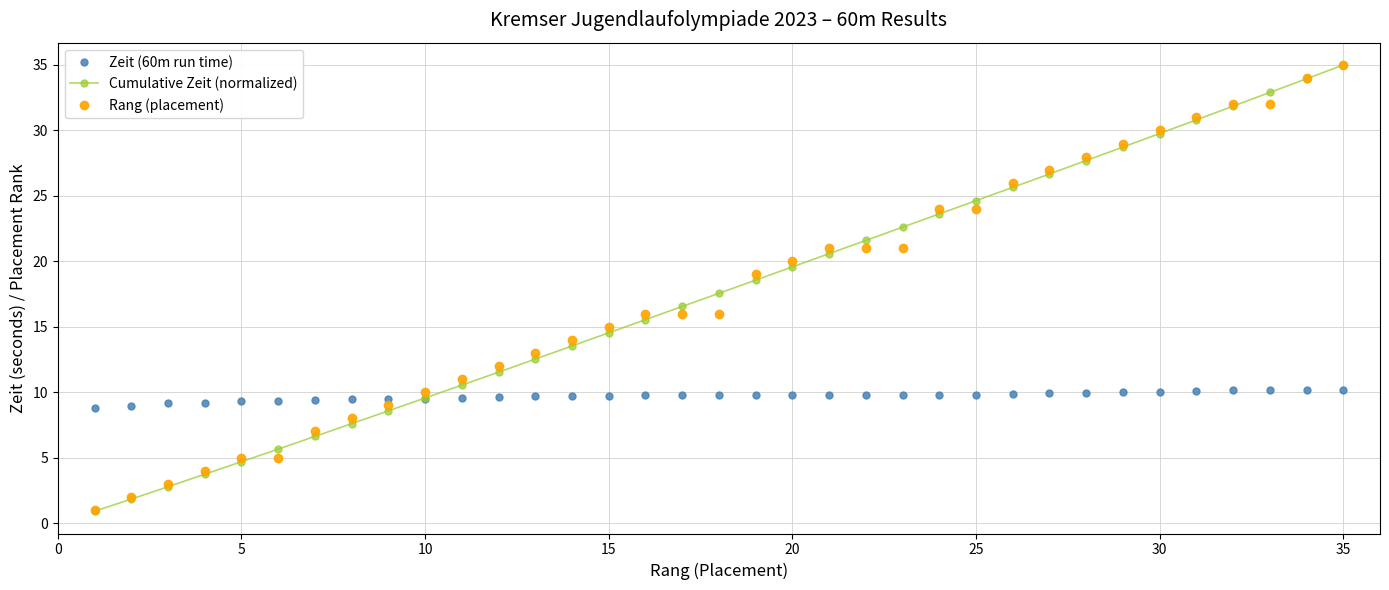

What is the value of the Cumulative Zeit (normalized) point at the 16th from the left?

15.5